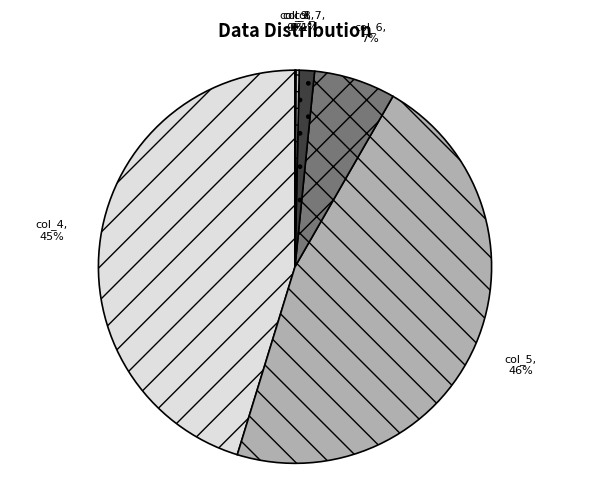

Is it true that col_7 is 1% of the pie?

True